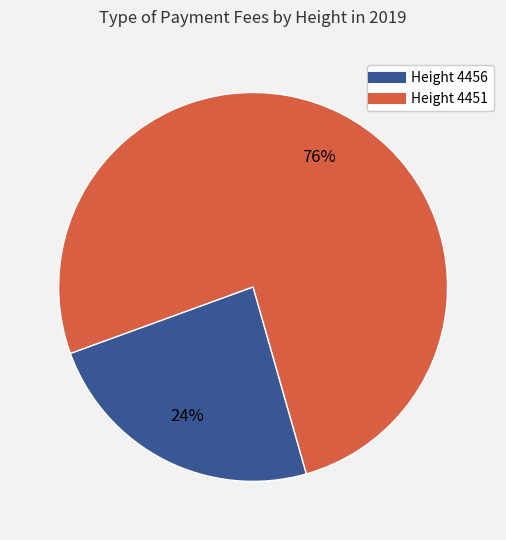

Does any single category account for the majority?

Yes